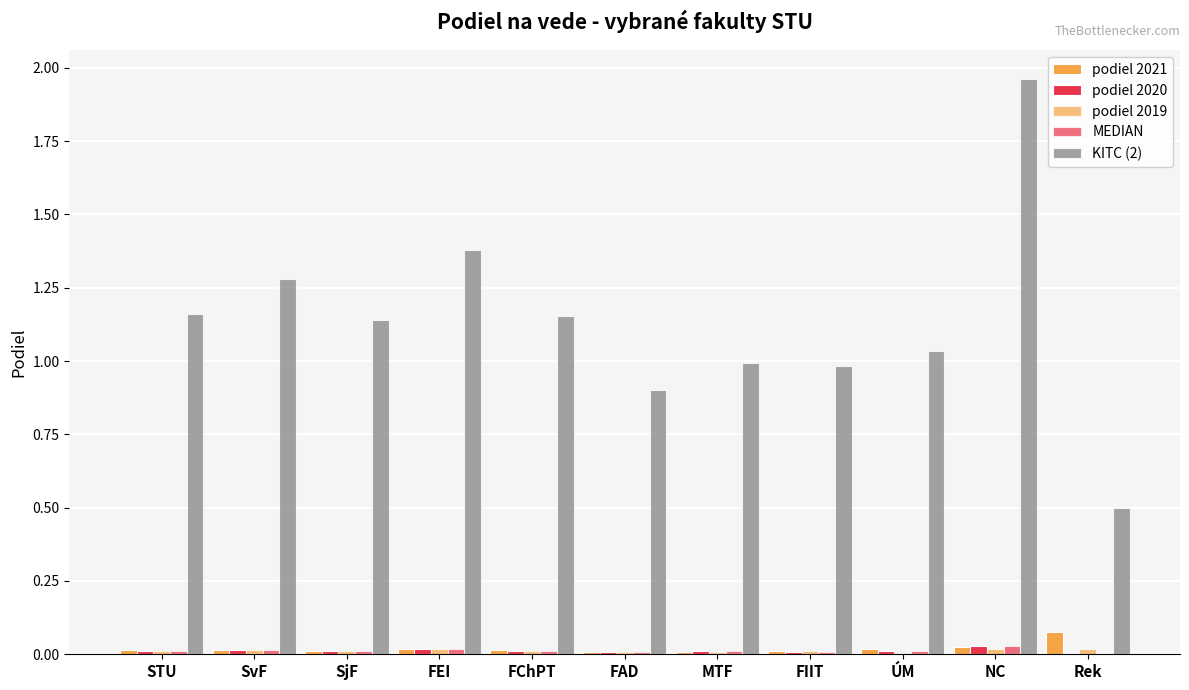

Which has a higher value, FChPT or FIIT?

FChPT